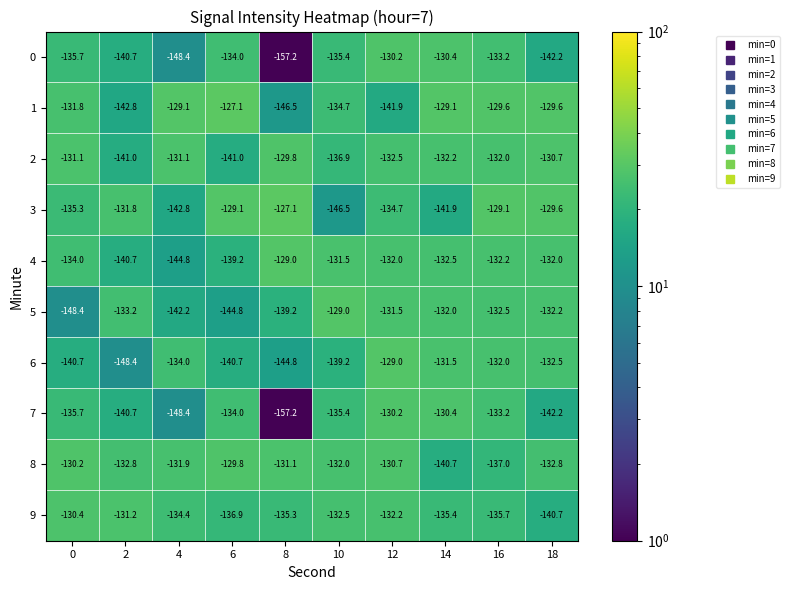

What is the sum of all 5 values?

-1365.0